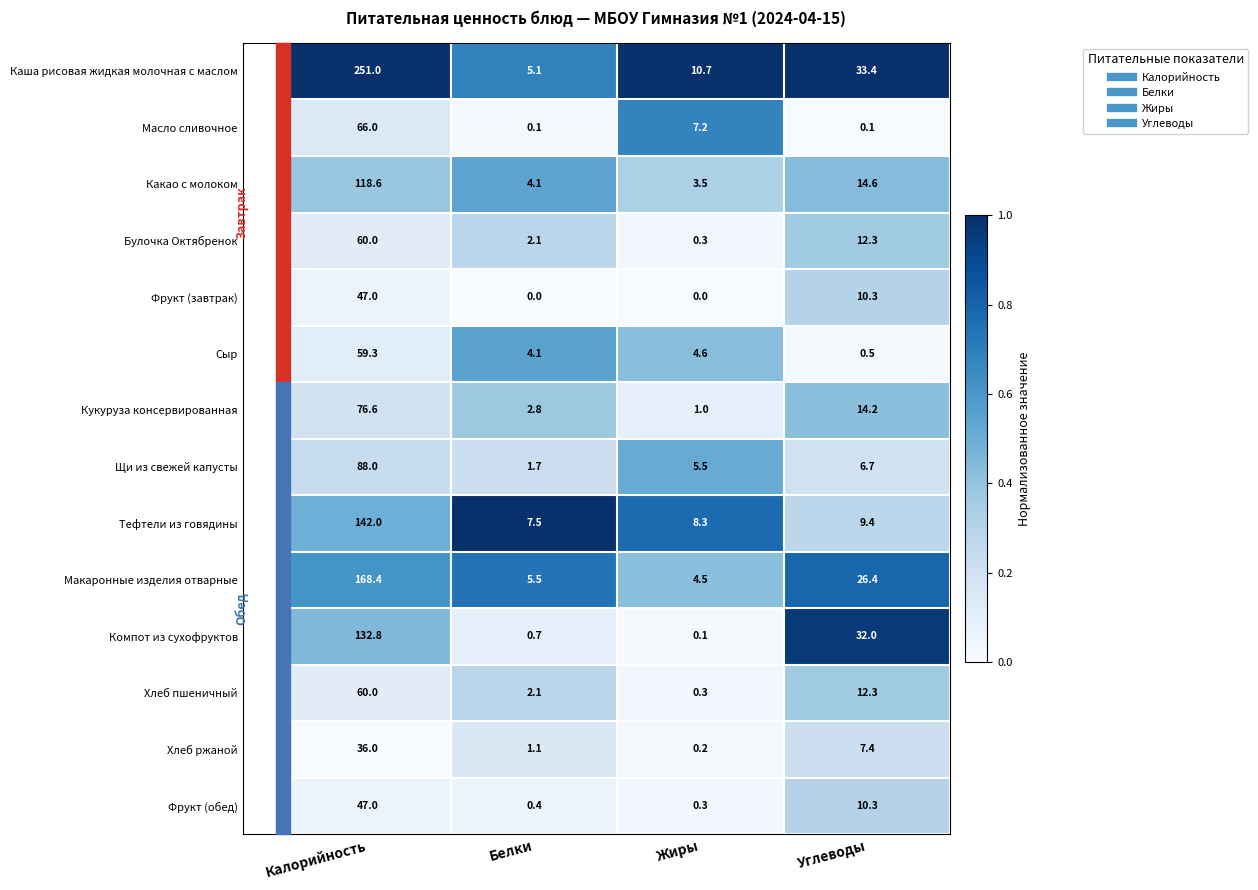

What is the average value of the Тефтели из говядины series?

41.8